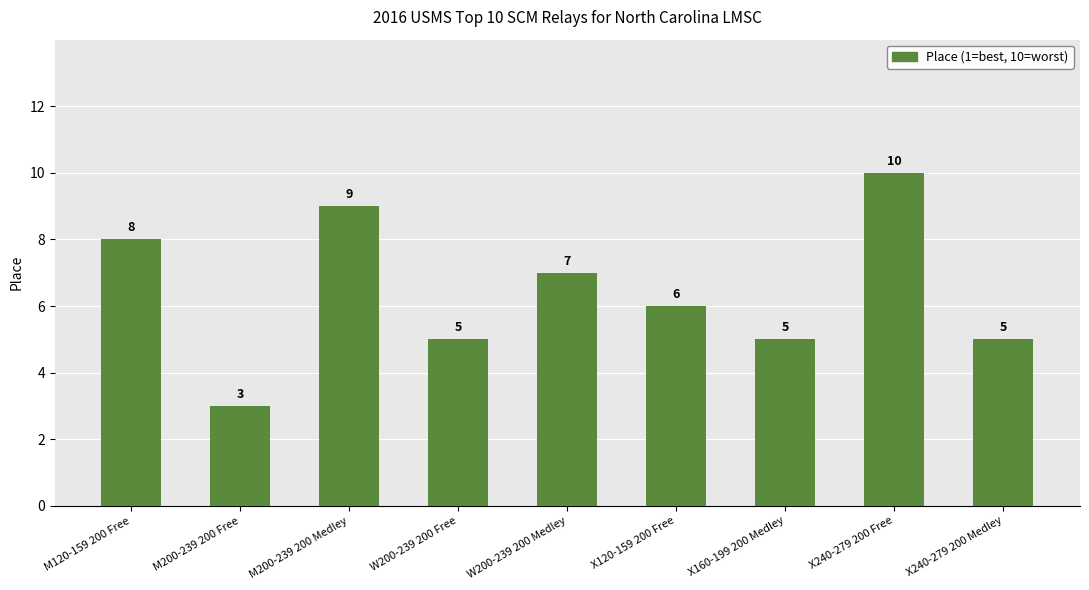

Reading left to right, transcribe all the data shown in this chart.

M120-159 200 Free=8	M200-239 200 Free=3	M200-239 200 Medley=9	W200-239 200 Free=5	W200-239 200 Medley=7	X120-159 200 Free=6	X160-199 200 Medley=5	X240-279 200 Free=10	X240-279 200 Medley=5